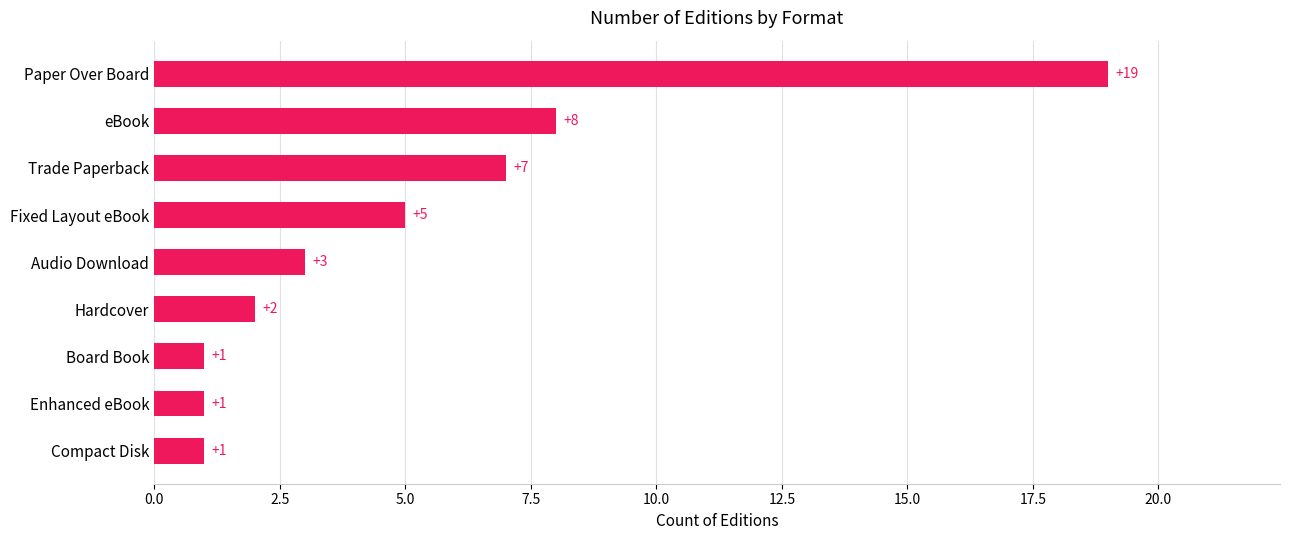

What is the change in value from Audio Download to Paper Over Board?

+16